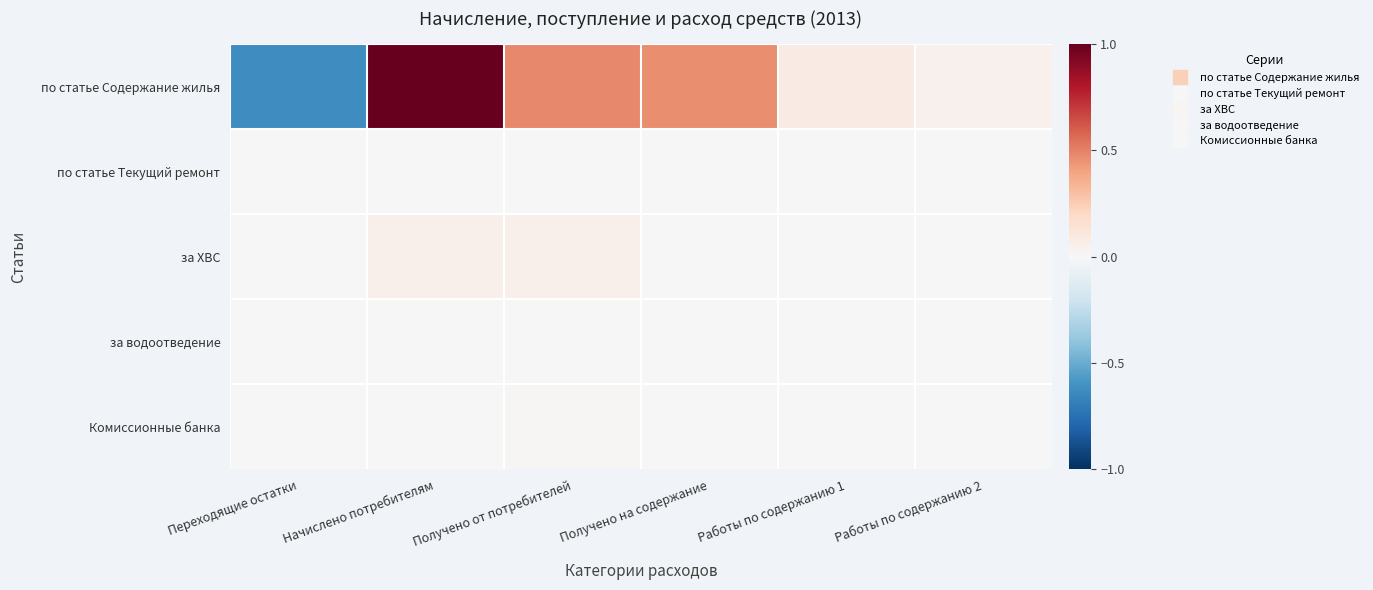

Which has a higher value, Начислено потребителям or Переходящие остатки?

Начислено потребителям